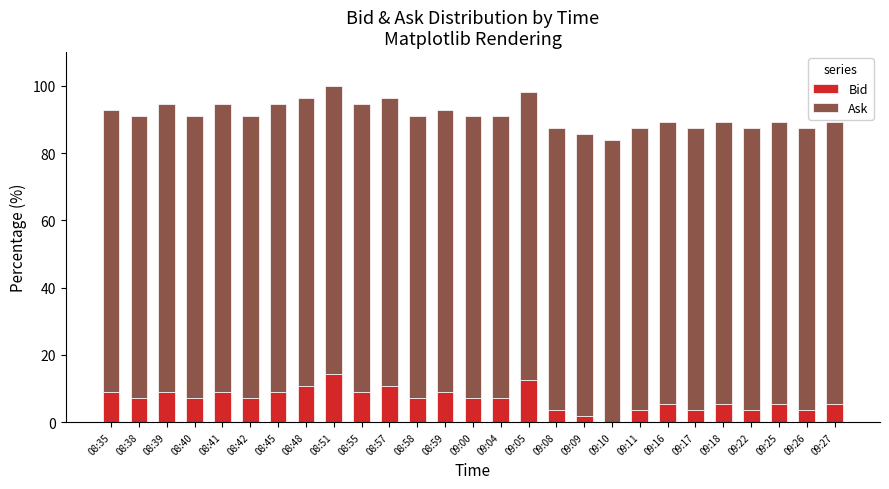

The value of Bid at 08:38 is 7.1. True or false?

True